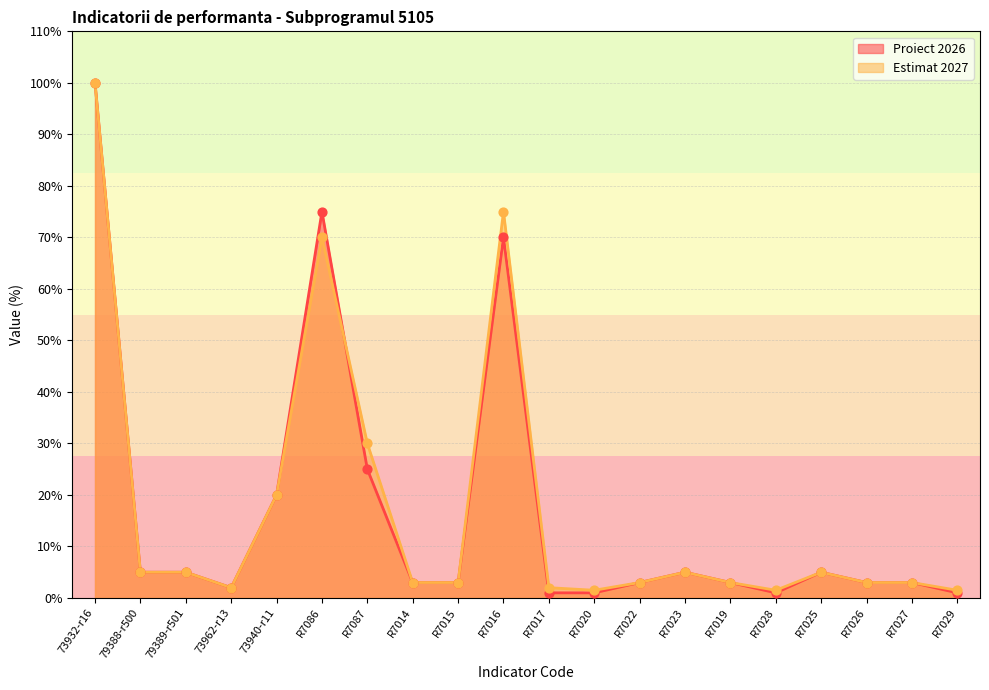

Which series reaches the minimum Y coordinate?

Proiect 2026